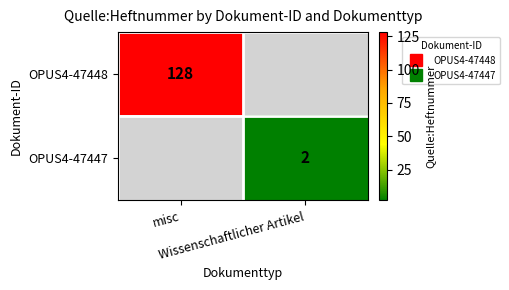

What is the smallest value displayed?

2.0